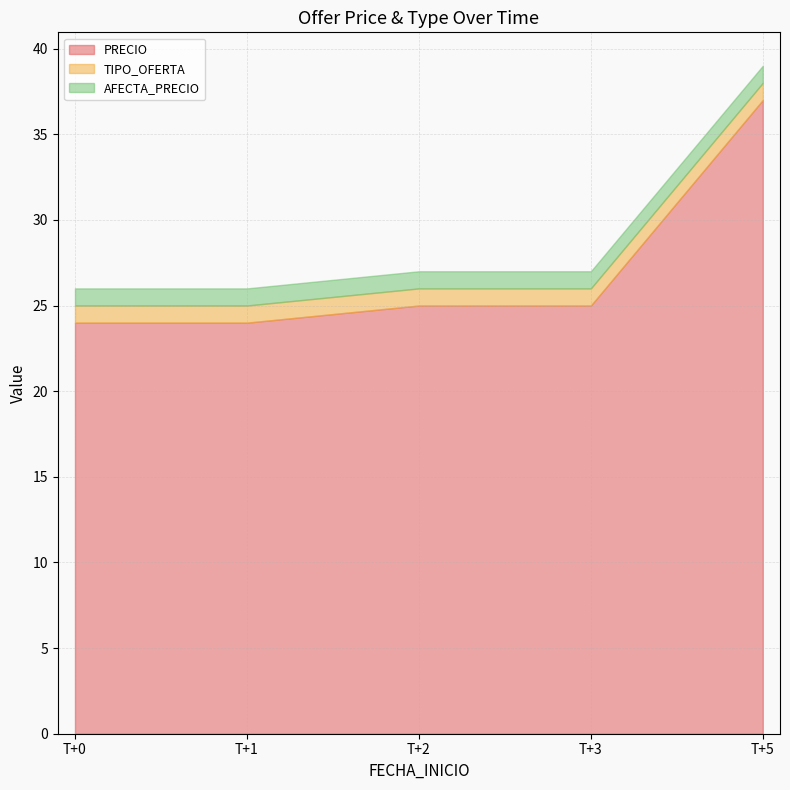

Between 2022-09-22T00:00:00 and 2022-09-22T00:00:02, which series saw the biggest shift?

PRECIO